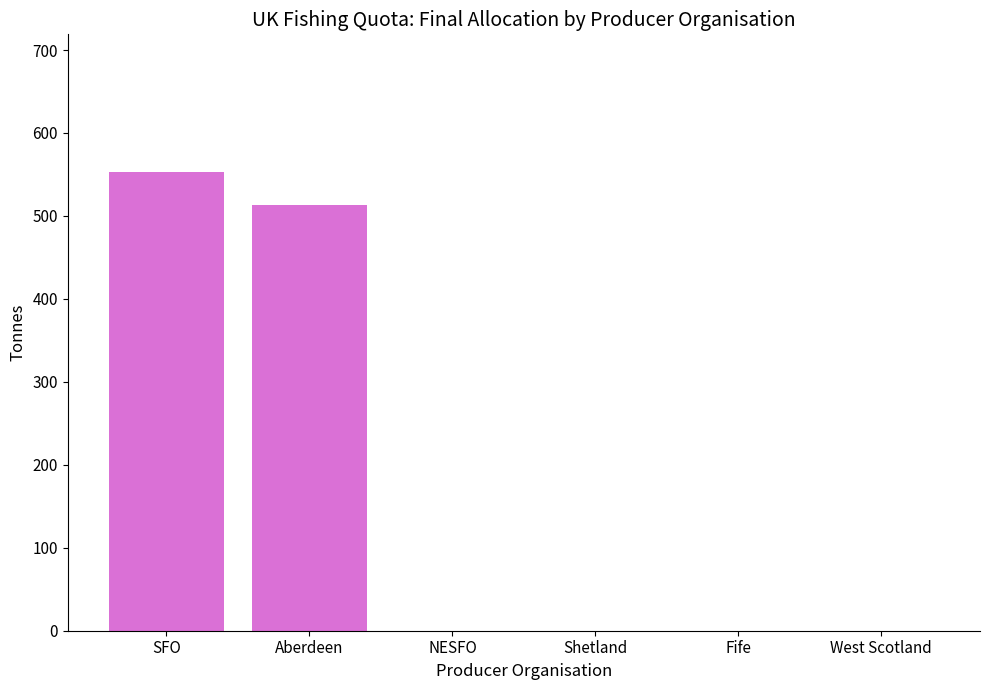

What is the maximum value shown in the chart?

553